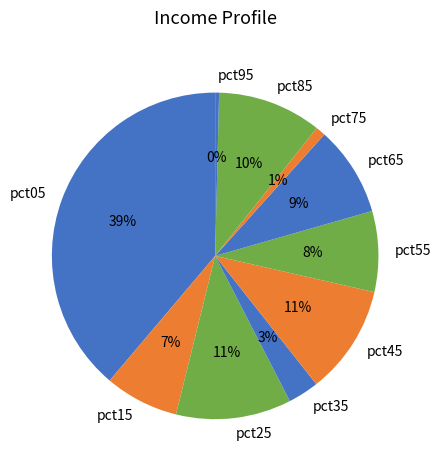

To the nearest percent, what is the average slice percentage?

10%